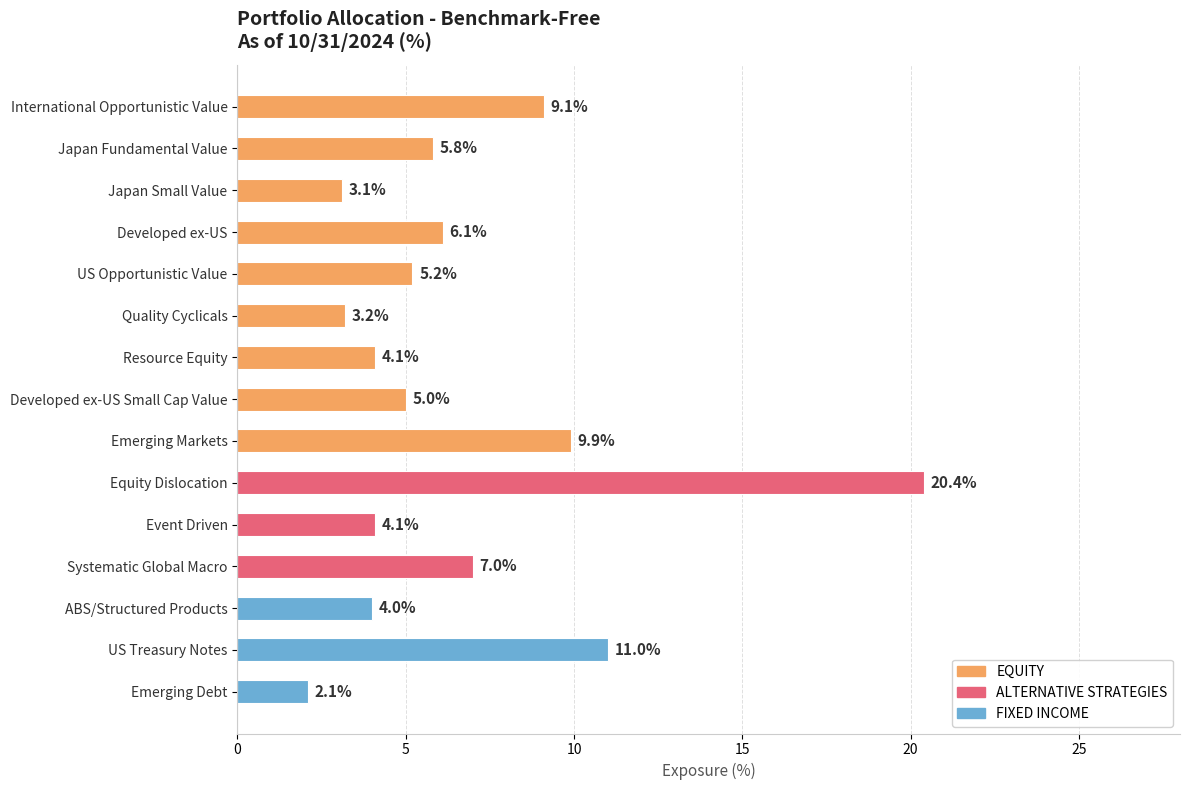

Reading top to bottom, list all the values displayed in this chart.

9.1	5.8	3.1	6.1	5.2	3.2	4.1	5.0	9.9	20.4	4.1	7.0	4.0	11.0	2.1